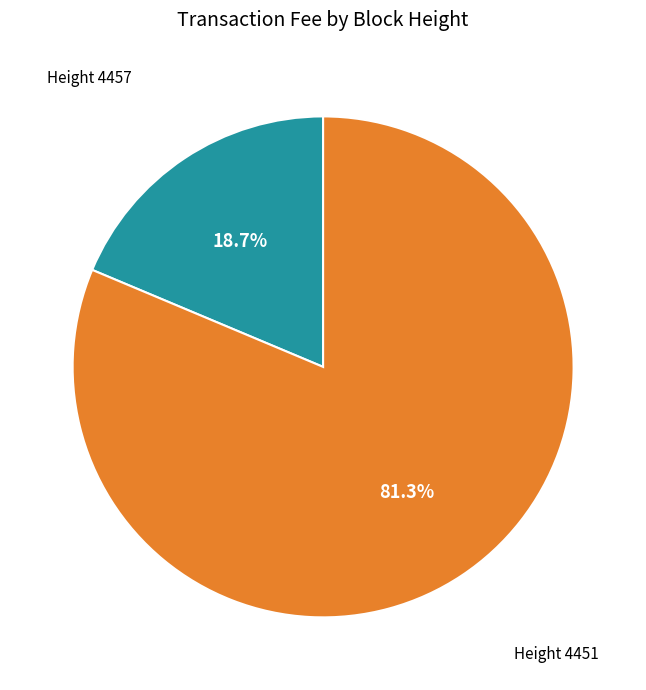

Which slice is the largest?

Height 4451